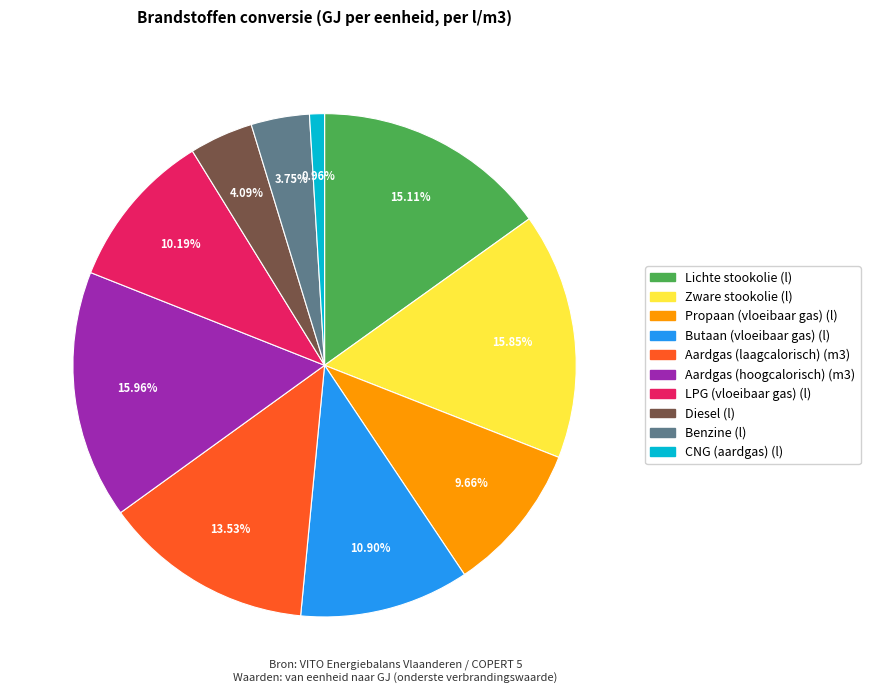

How many segments does this pie chart have?

10